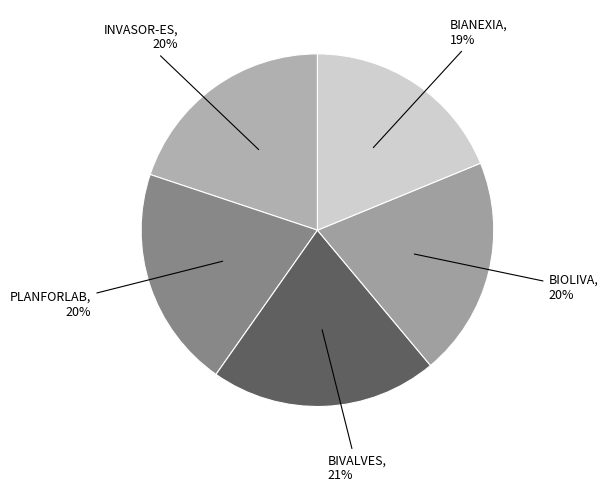

Count the number of slices in the pie.

5